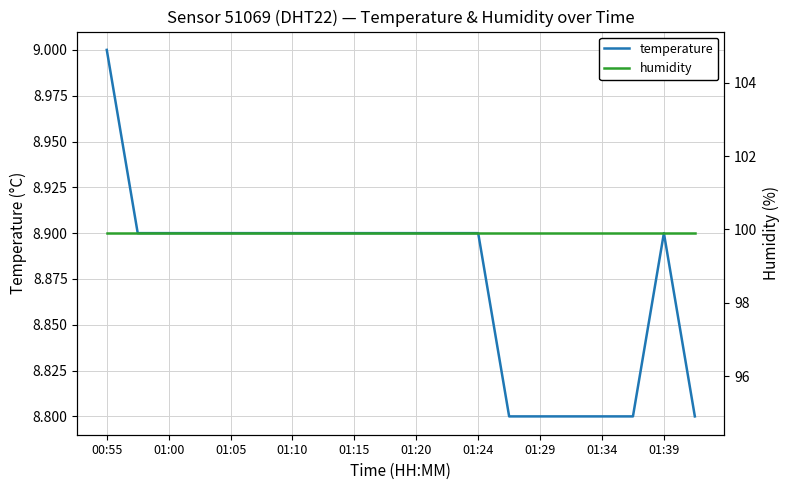

Is it true that temperature equals 8.9 at 01:15?

True